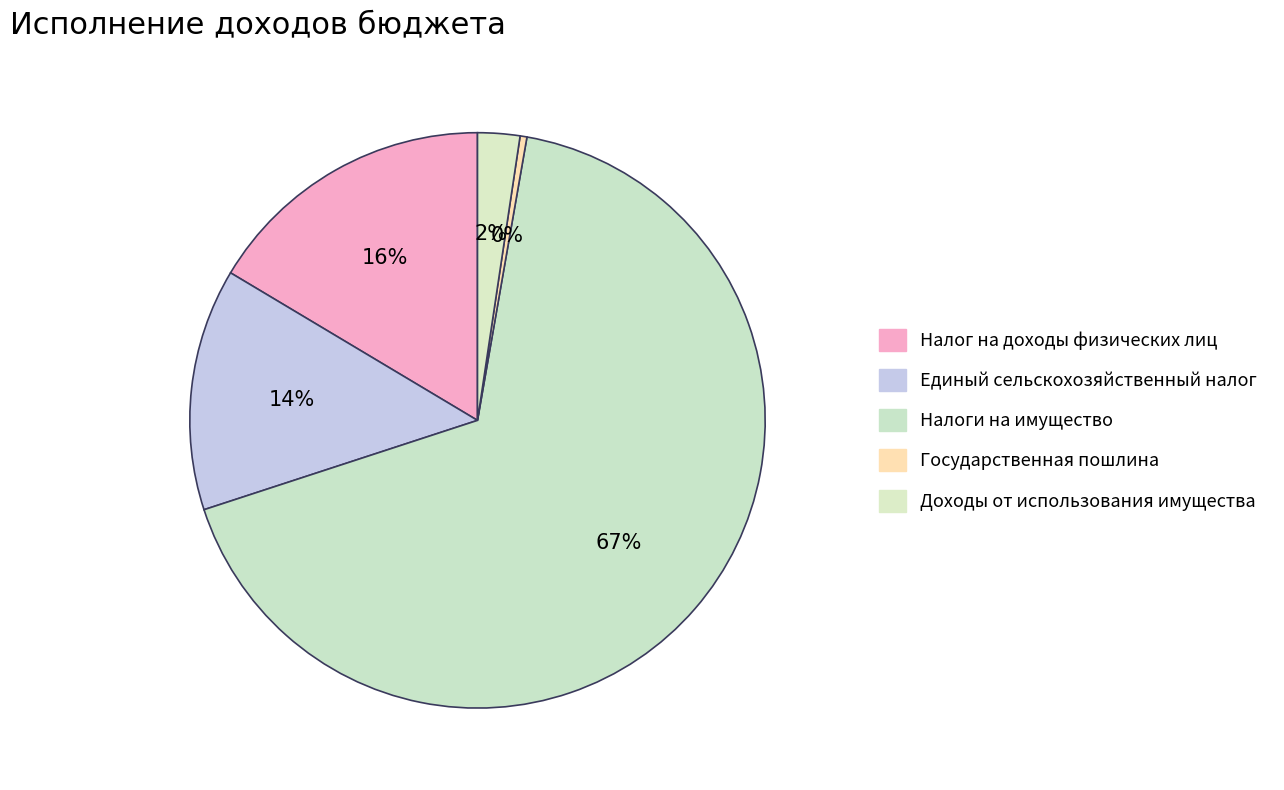

To the nearest percent, what is the average slice percentage?

20%